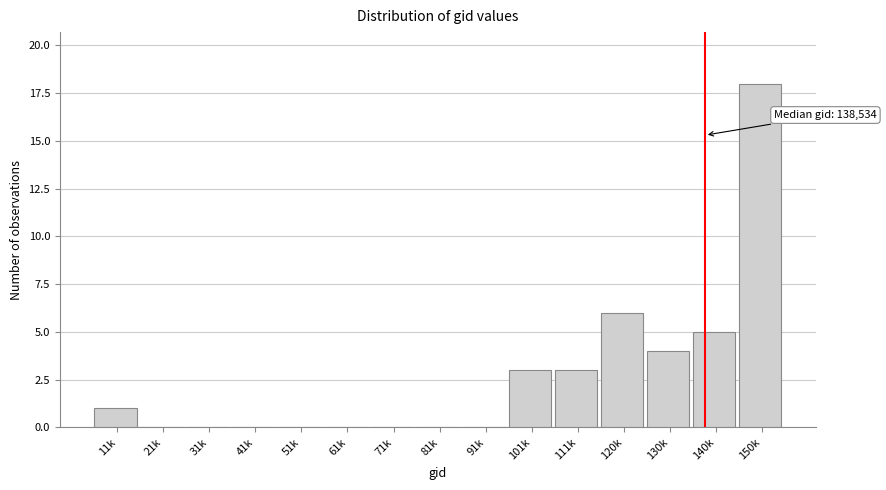

Reading left to right, list all the values displayed in this chart.

11k=1	21k=0	31k=0	41k=0	51k=0	61k=0	71k=0	81k=0	91k=0	101k=3	111k=3	120k=6	130k=4	140k=5	150k=18